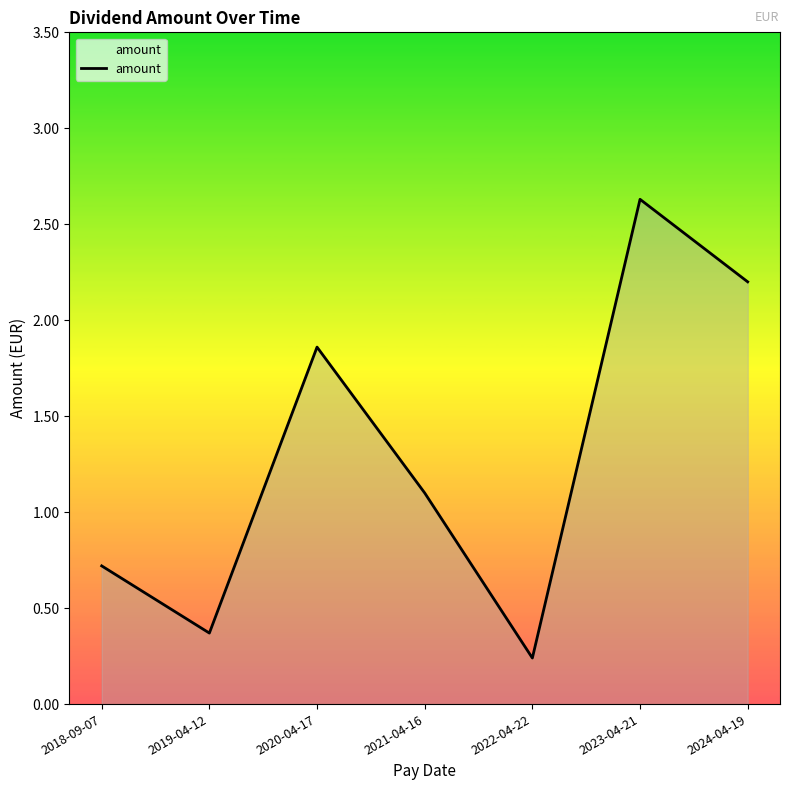

What is the maximum value shown in the chart?

2.6